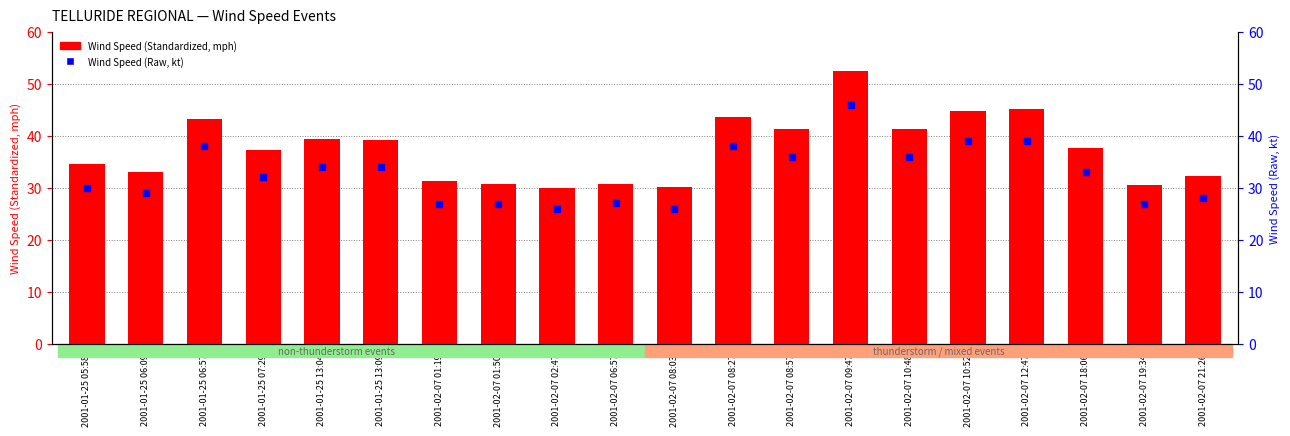

Which series has the largest total across all categories?

Wind Speed (Standardized, mph)